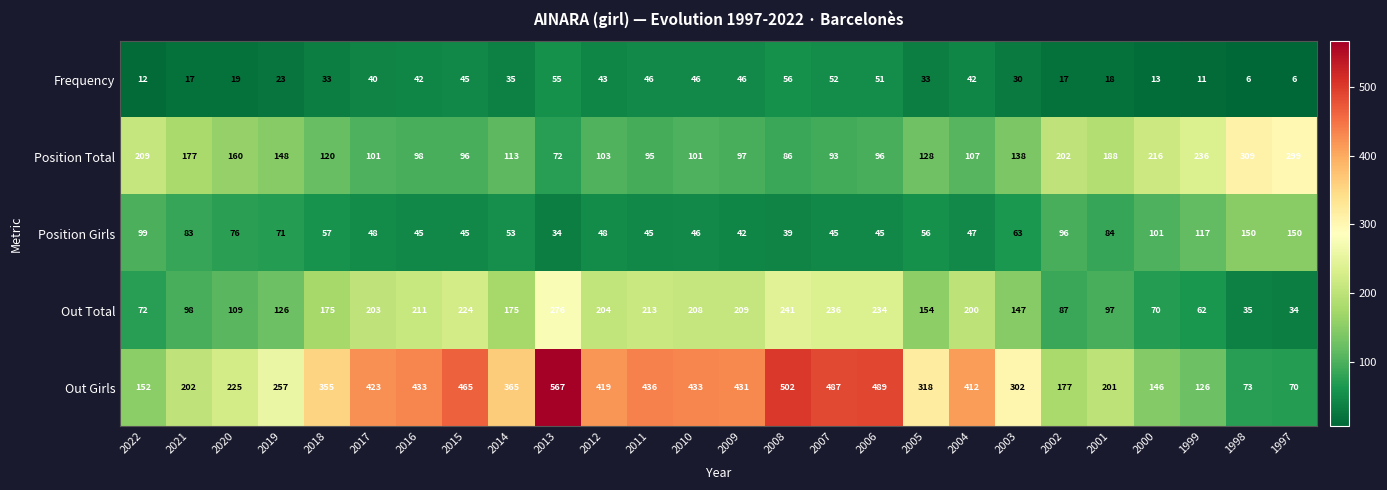

Which label corresponds to the largest value in the chart?

2013